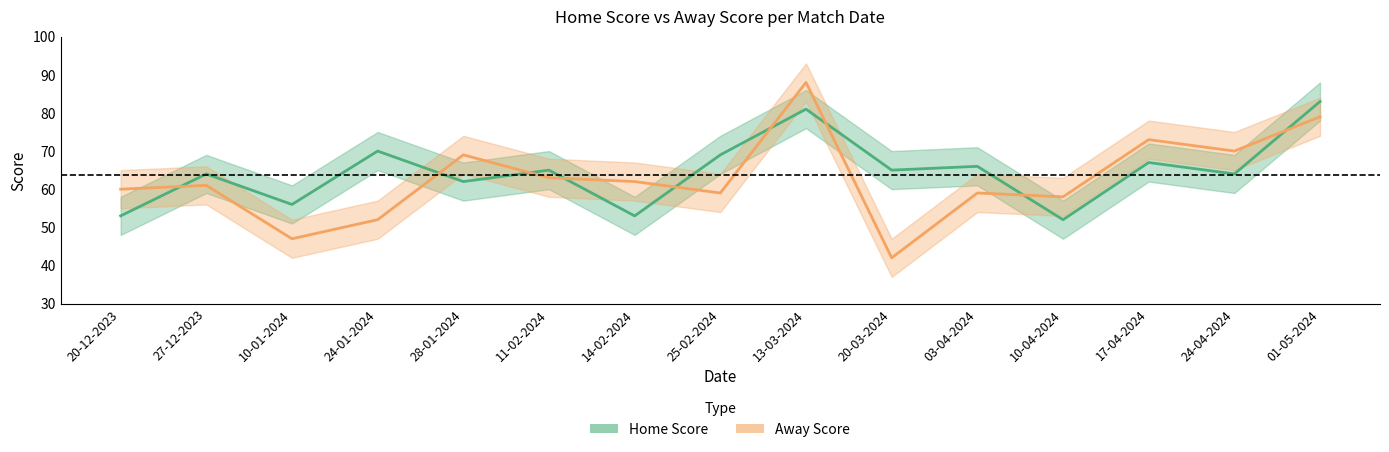

At which category does Away Score reach its first local peak?

27-12-2023